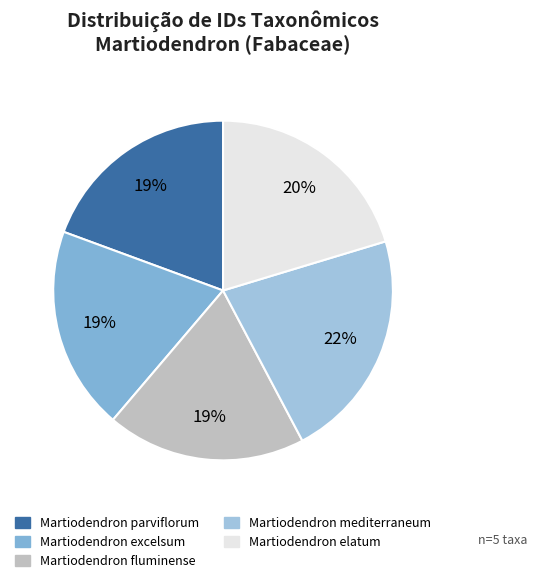

Does Martiodendron fluminense represent more than half of the total?

No